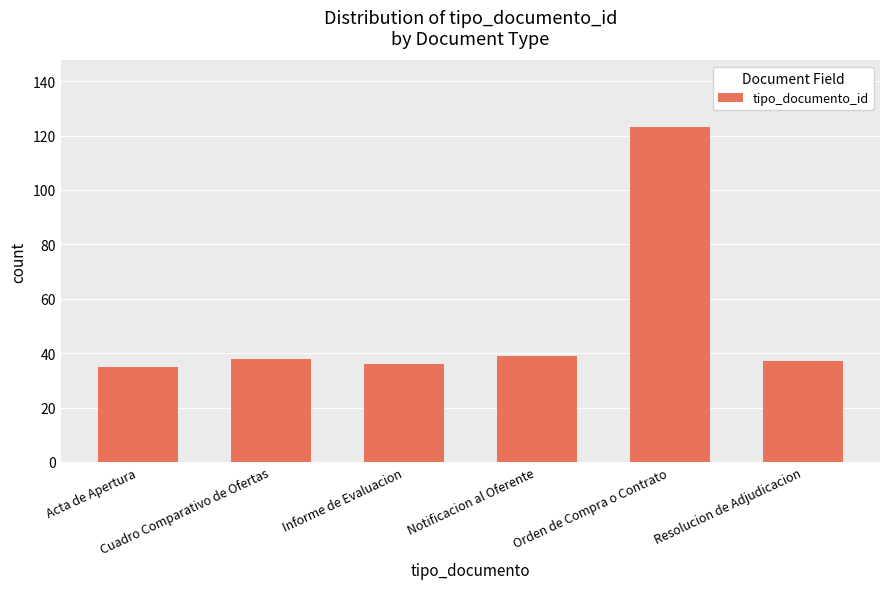

What is the label of the 2nd bar from the right?

Orden de Compra o Contrato